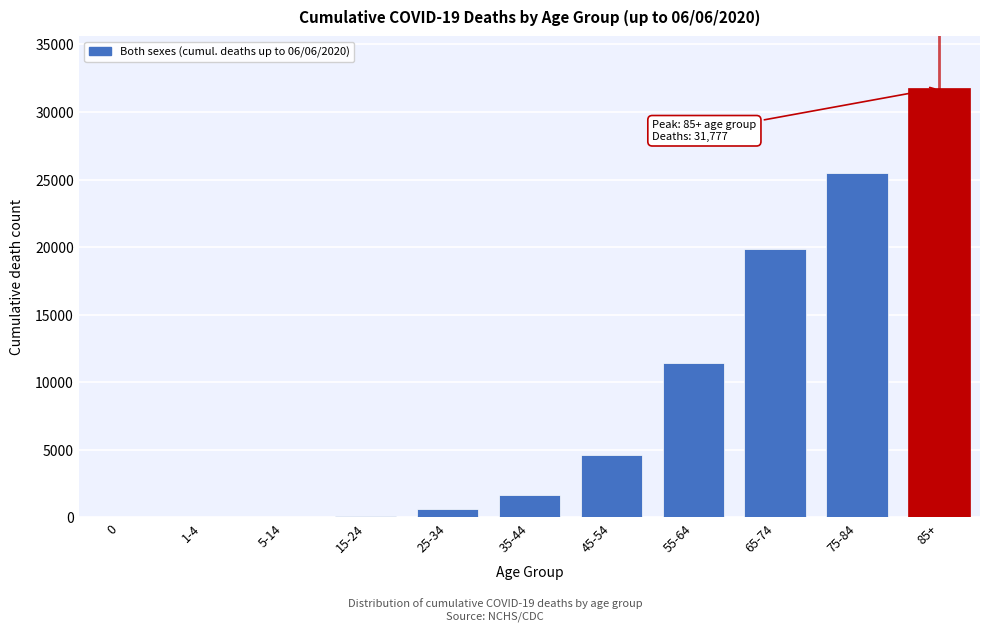

The value at 75-84 is 5469. True or false?

False